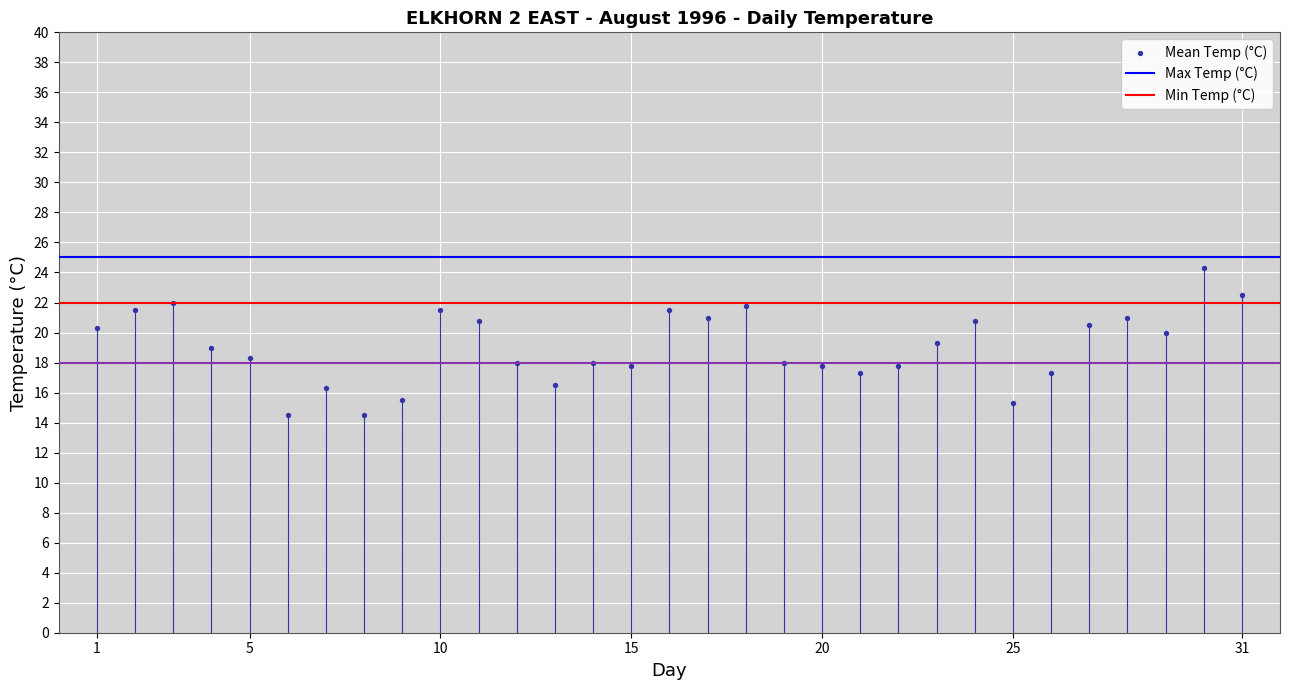

What is the range of X values (max minus min)?

30.0